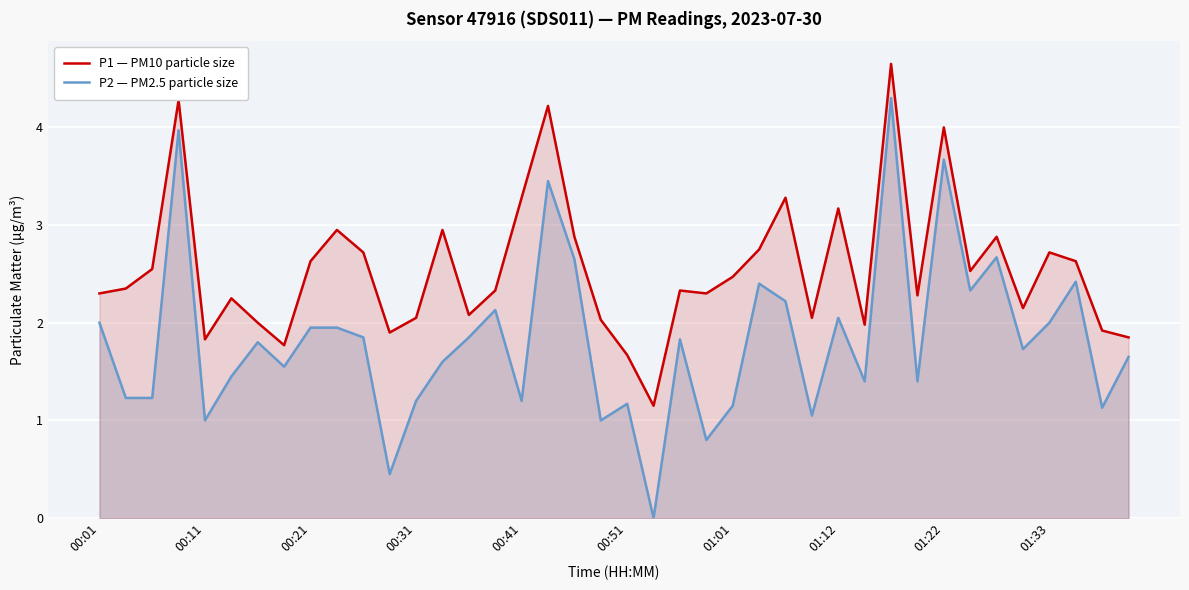

True or false: P1 — PM10 particle size and P2 — PM2.5 particle size intersect in this chart.

False